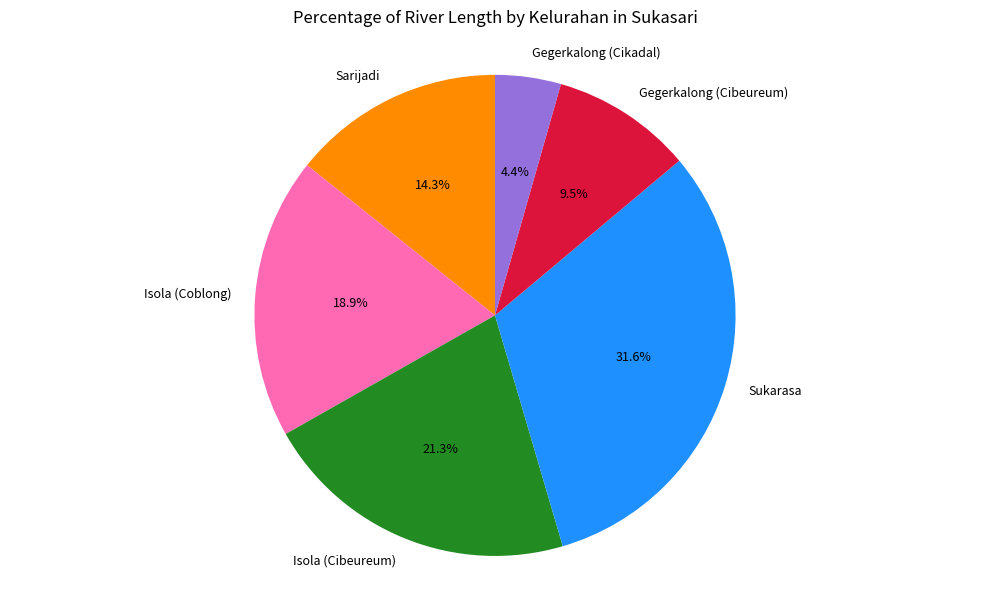

To the nearest percent, what percentage of the pie is Isola (Cibeureum)?

21%